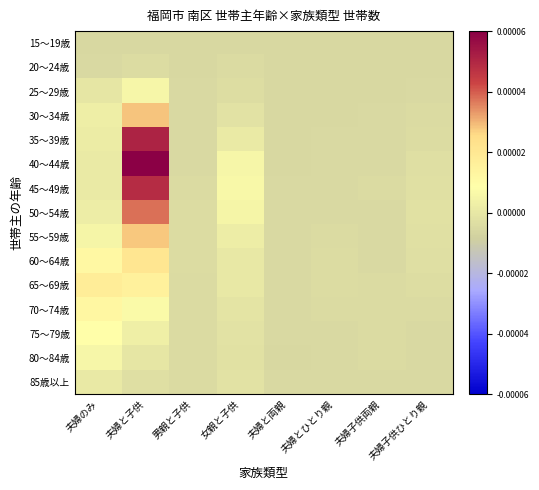

Which series changed the most between 夫婦と子供 and 夫婦子供両親?

40～44歳